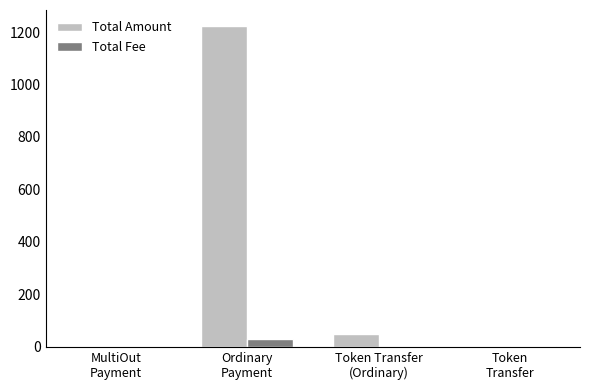

Count the number of data series in this chart.

2